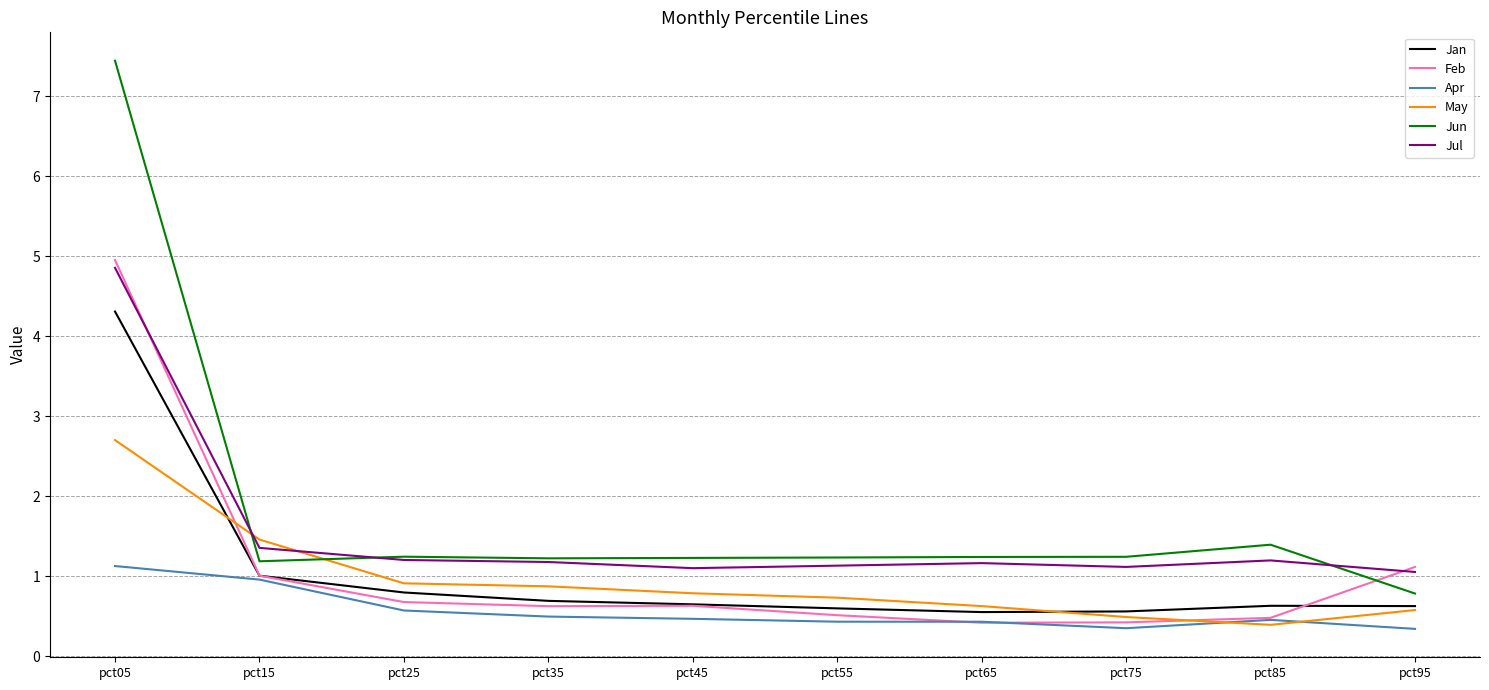

At which label does May reach its minimum?

pct85